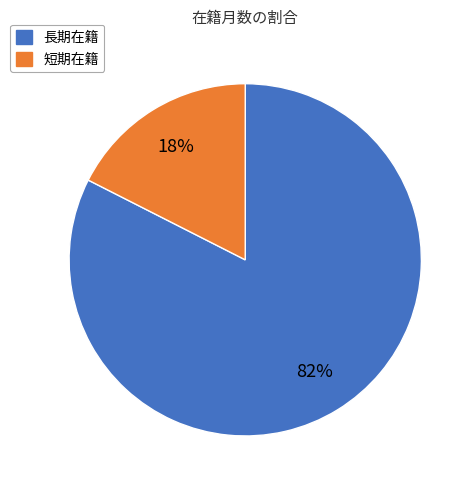

Which has a higher value, 長期在籍 or 短期在籍?

長期在籍